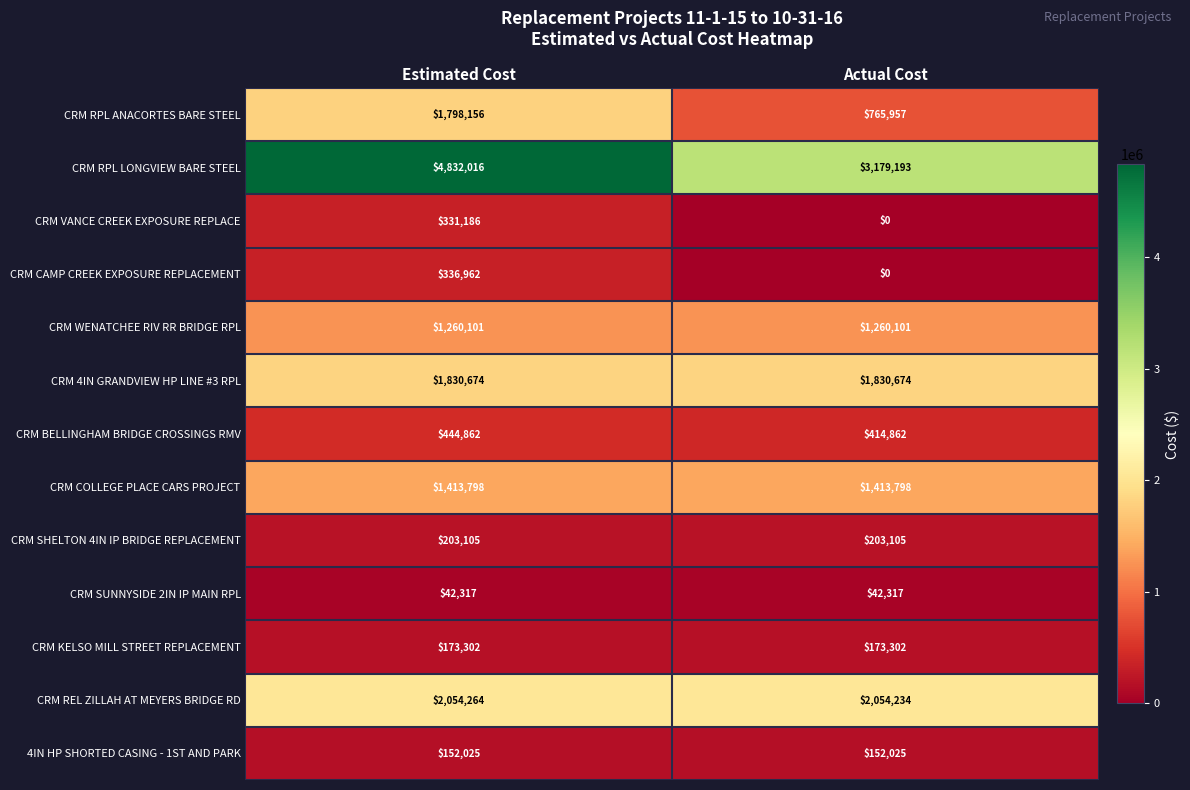

Rank the series by their maximum value, from lowest to highest.

CRM SUNNYSIDE 2IN IP MAIN RPL, 4IN HP SHORTED CASING - 1ST AND PARK, CRM KELSO MILL STREET REPLACEMENT, CRM SHELTON 4IN IP BRIDGE REPLACEMENT, CRM VANCE CREEK EXPOSURE REPLACE, CRM CAMP CREEK EXPOSURE REPLACEMENT, CRM BELLINGHAM BRIDGE CROSSINGS RMV, CRM WENATCHEE RIV RR BRIDGE RPL, CRM COLLEGE PLACE CARS PROJECT, CRM RPL ANACORTES BARE STEEL, CRM 4IN GRANDVIEW HP LINE #3 RPL, CRM REL ZILLAH AT MEYERS BRIDGE RD, CRM RPL LONGVIEW BARE STEEL